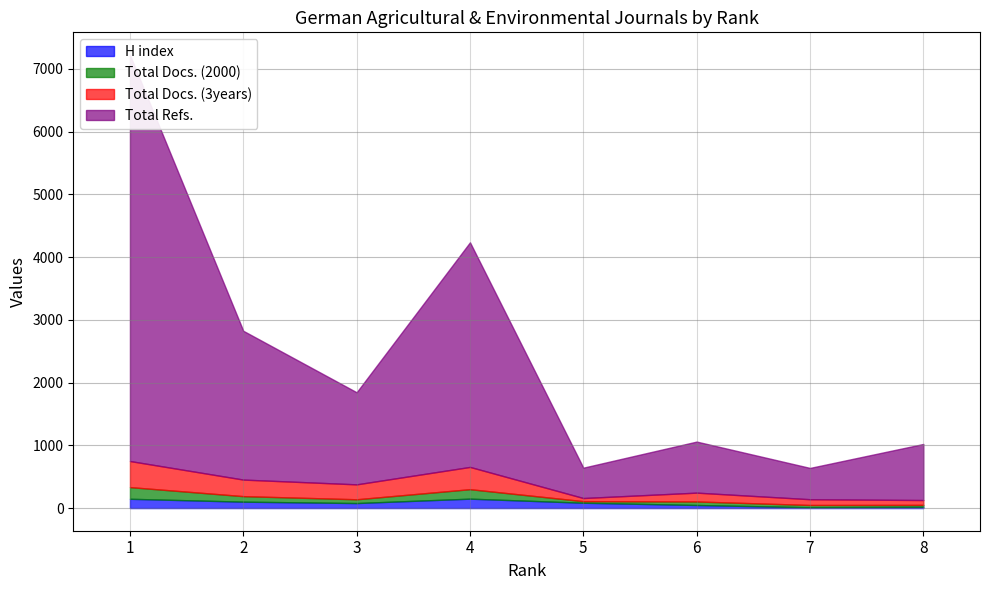

What is the maximum value shown in the chart?

6473